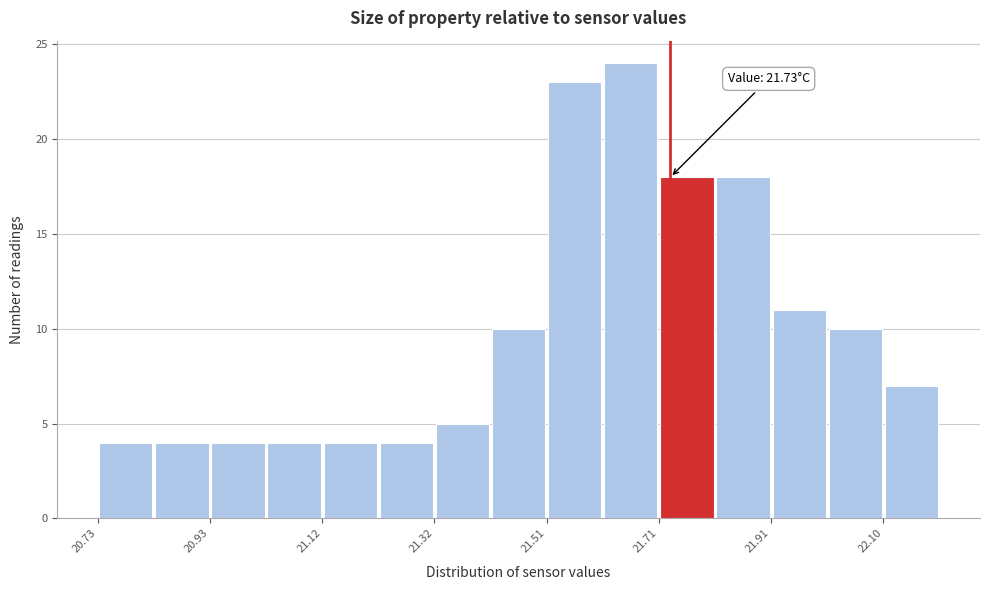

Over which range of the x-axis is the bar tallest?

21.612 to 21.710